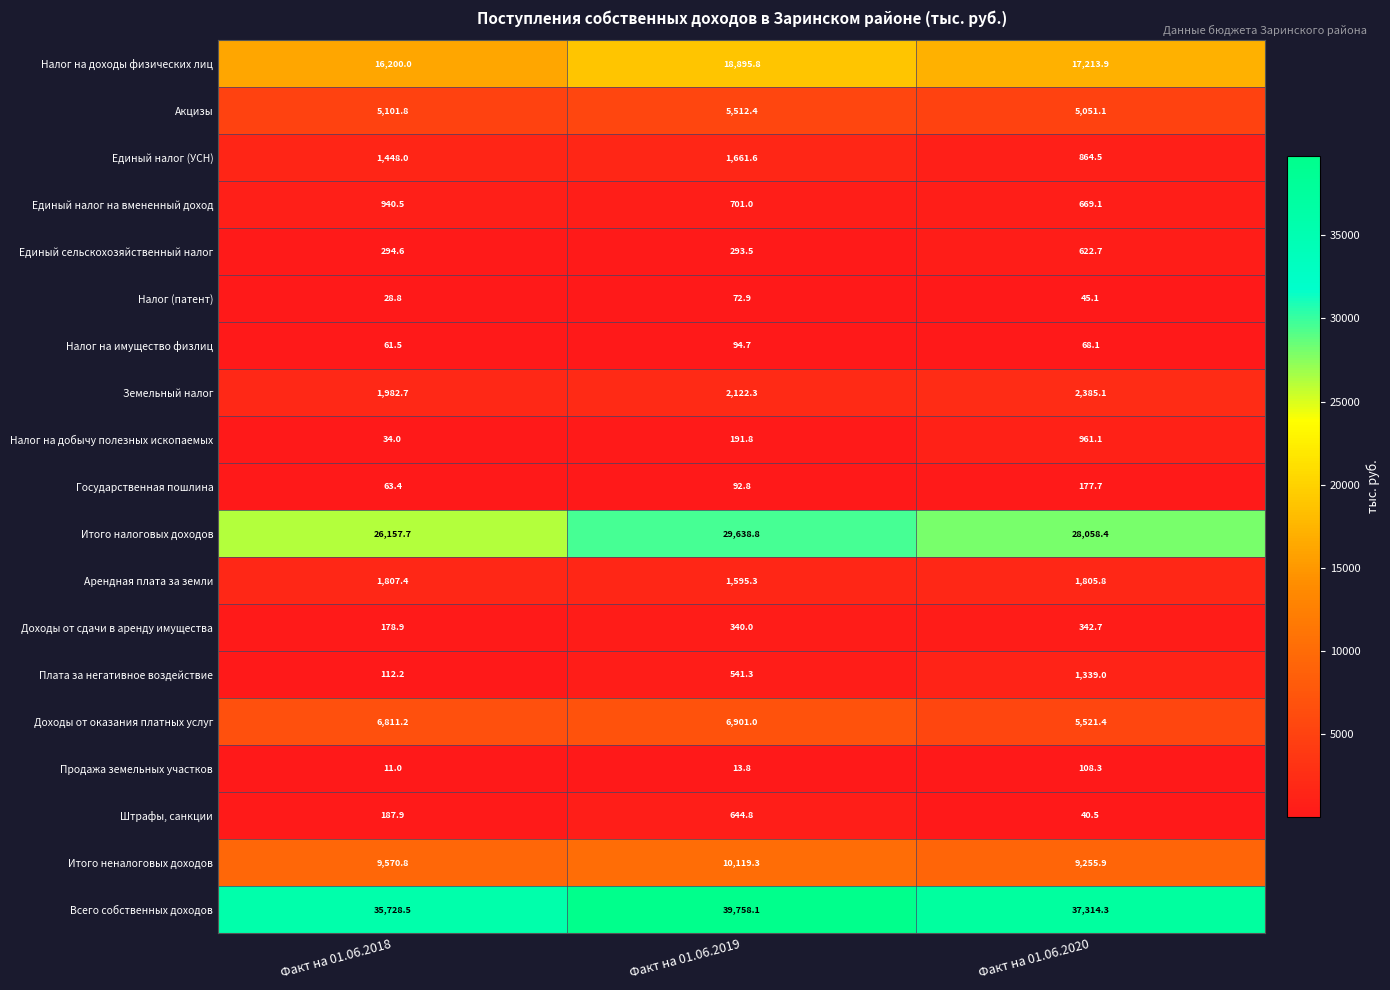

Which category has the lowest value in the Налог на доходы физических лиц series?

Факт на 01.06.2018